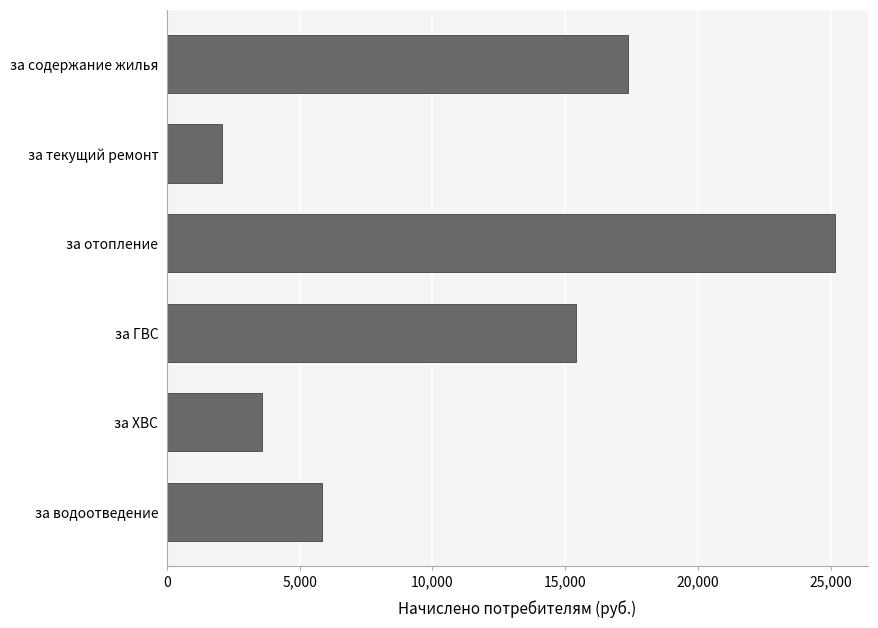

How many data points are less than 15414?

3